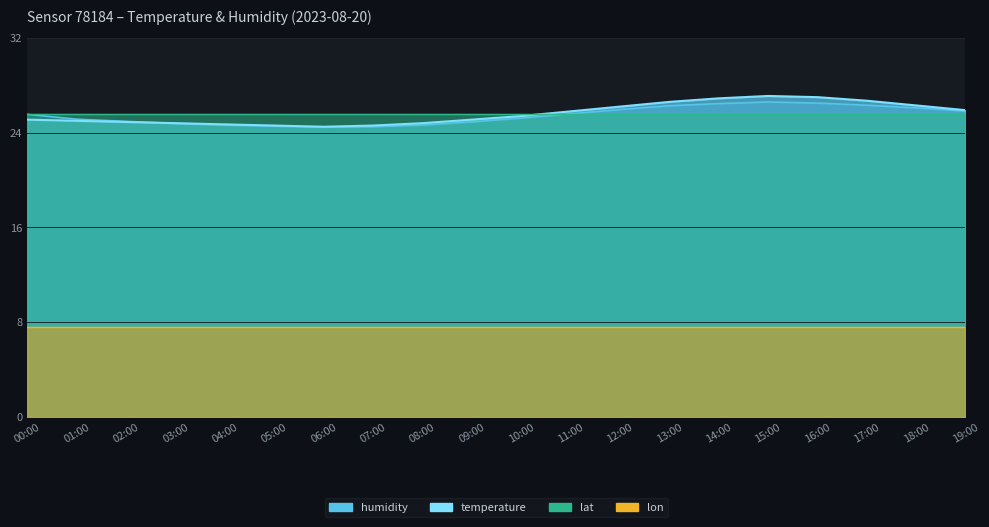

How many data points does each series have?

20